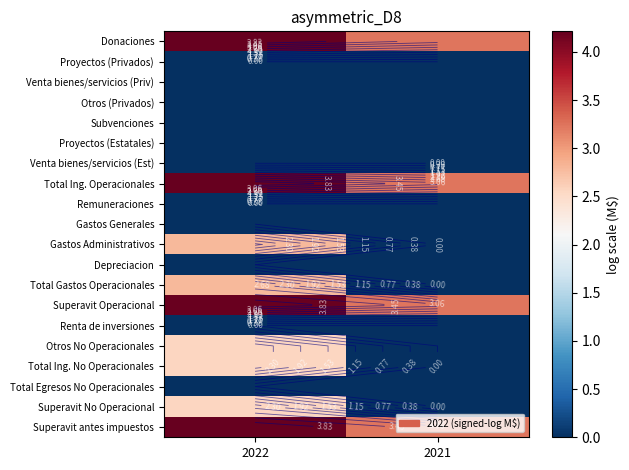

Rank the series at 2021 from highest to lowest value.

Donaciones, Total Ing. Operacionales, Superavit Operacional, Superavit antes impuestos, Proyectos (Privados), Venta bienes/servicios (Priv), Otros (Privados), Subvenciones, Proyectos (Estatales), Venta bienes/servicios (Est), Remuneraciones, Gastos Generales, Gastos Administrativos, Depreciacion, Total Gastos Operacionales, Renta de inversiones, Otros No Operacionales, Total Ing. No Operacionales, Total Egresos No Operacionales, Superavit No Operacional